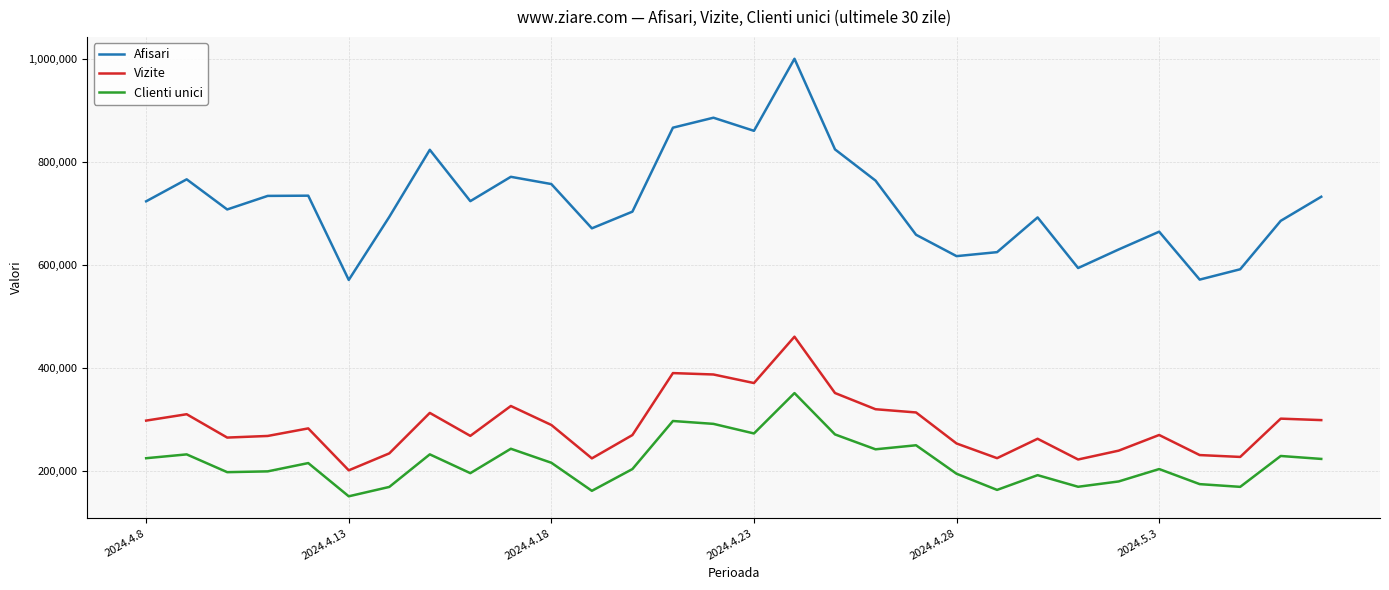

True or false: Afisari and Vizite intersect in this chart.

False